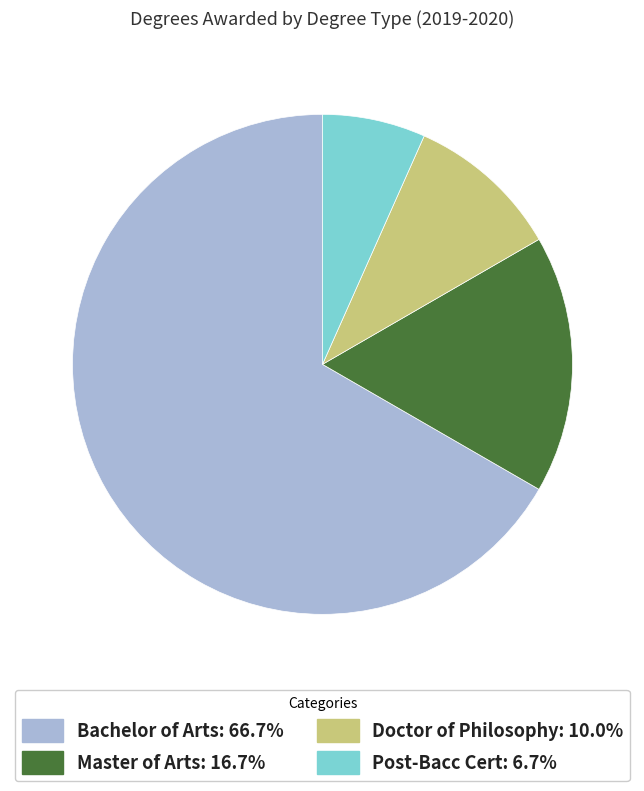

Rank the categories by value from lowest to highest.

Post-Bacc Cert, Doctor of Philosophy, Master of Arts, Bachelor of Arts